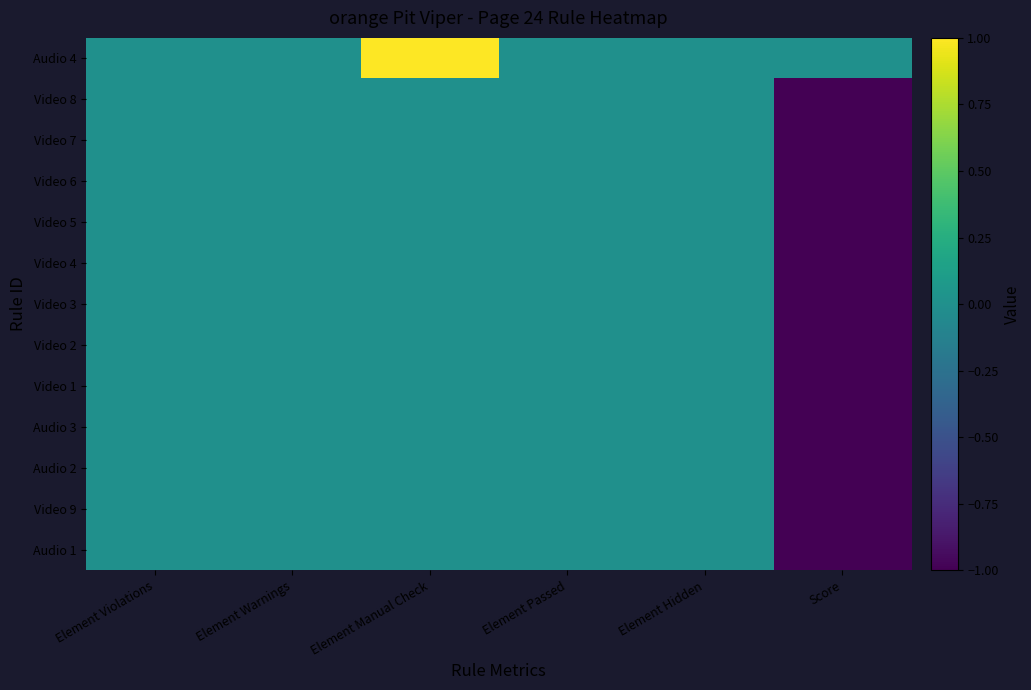

What is the minimum value shown in the chart?

-1